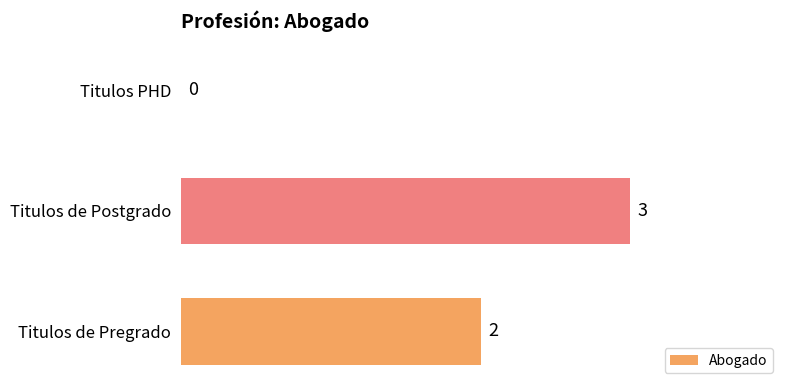

How many distinct data groups are displayed?

1